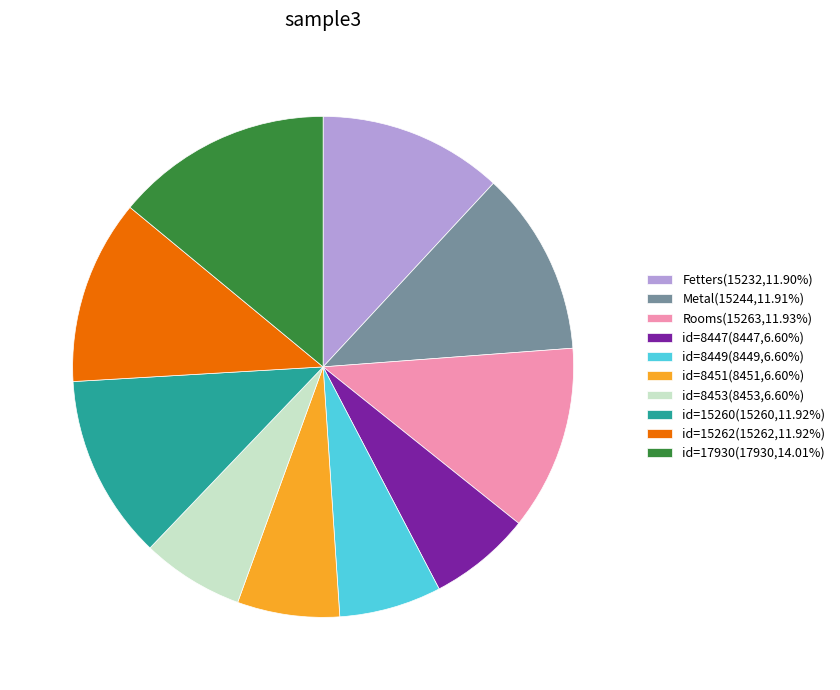

Does any single category account for the majority?

No